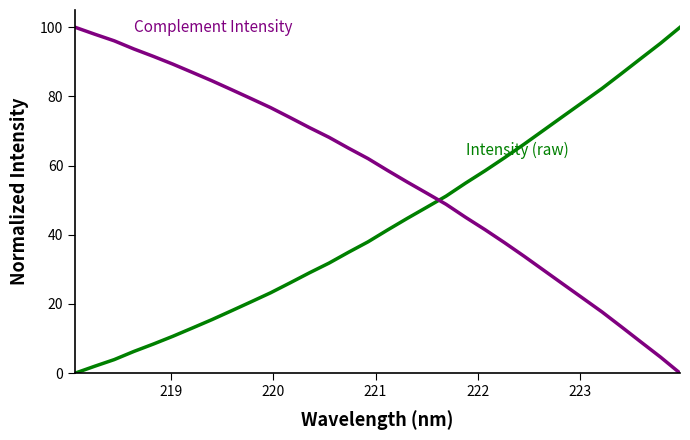

What is the greatest value displayed?

100.0